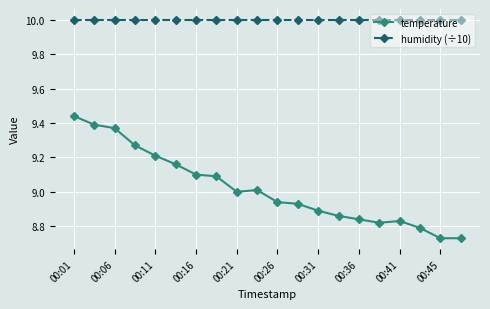

Rank the series by their average value, from highest to lowest.

humidity (÷10), temperature